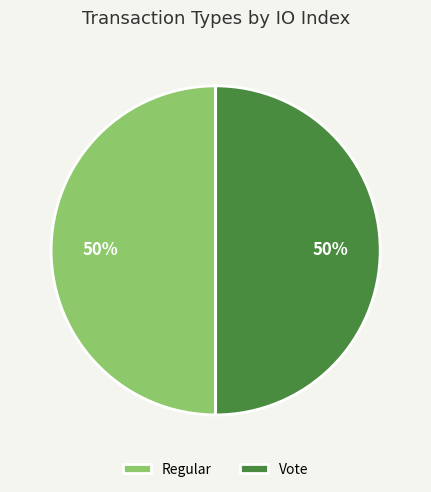

Do Vote and Regular together represent more than half of the pie?

Yes